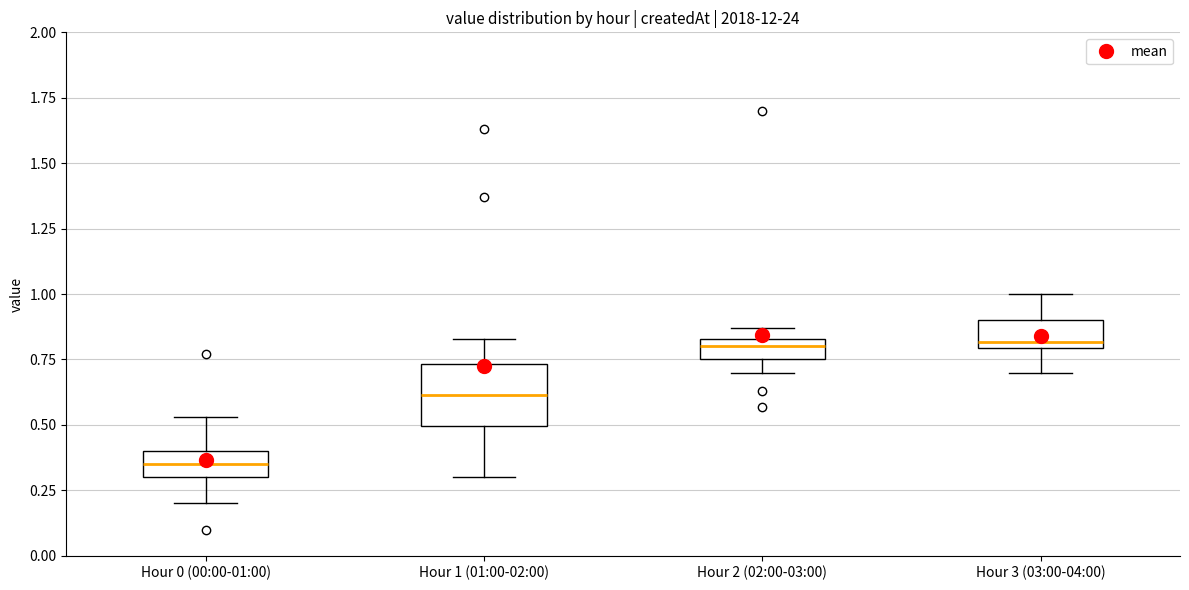

Reading left to right, transcribe this box plot: for each box, give where its median line is, the range the box spans, and where its two whiskers end, as read against the y-axis. The values are not printed on the chart, so give them approximately, as read against the axis.

Hour 0 (00:00-01:00): median 0.35, box 0.30 to 0.40, whiskers 0.20 to 0.55
Hour 1 (01:00-02:00): median 0.60, box 0.50 to 0.75, whiskers 0.30 to 0.85
Hour 2 (02:00-03:00): median 0.80, box 0.75 to 0.85, whiskers 0.70 to 0.85 (above the box's upper edge)
Hour 3 (03:00-04:00): median 0.80 (just above the box's lower edge), box 0.80 to 0.90, whiskers 0.70 to 1.00